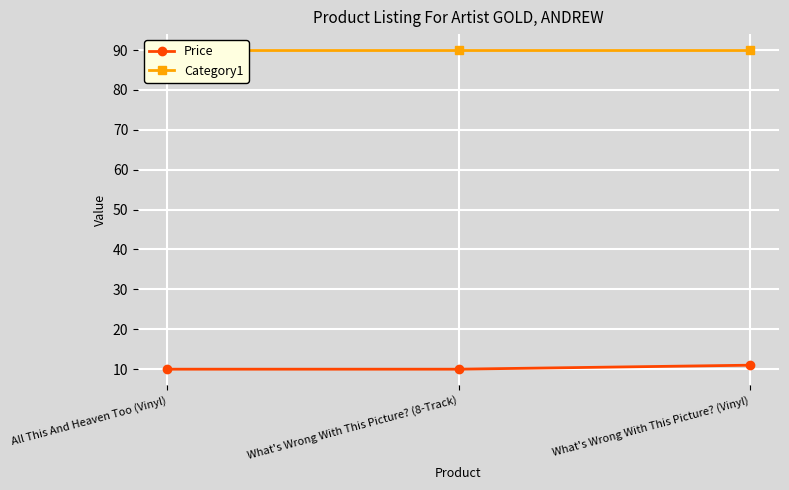

What is the greatest value displayed?

90.0